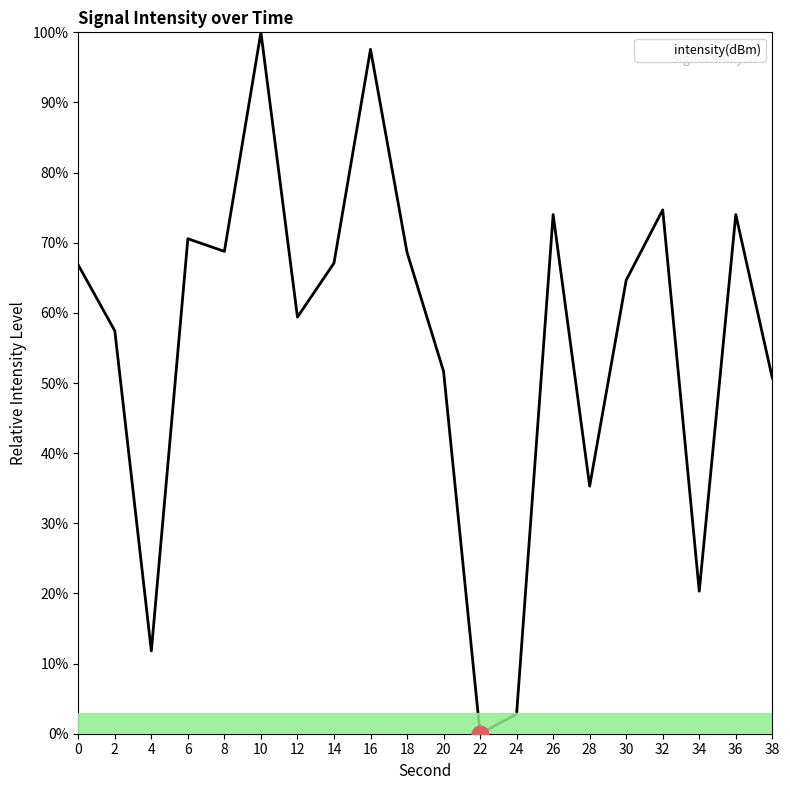

Approximately how many times larger is the value at 26 compared to 32?

1.0